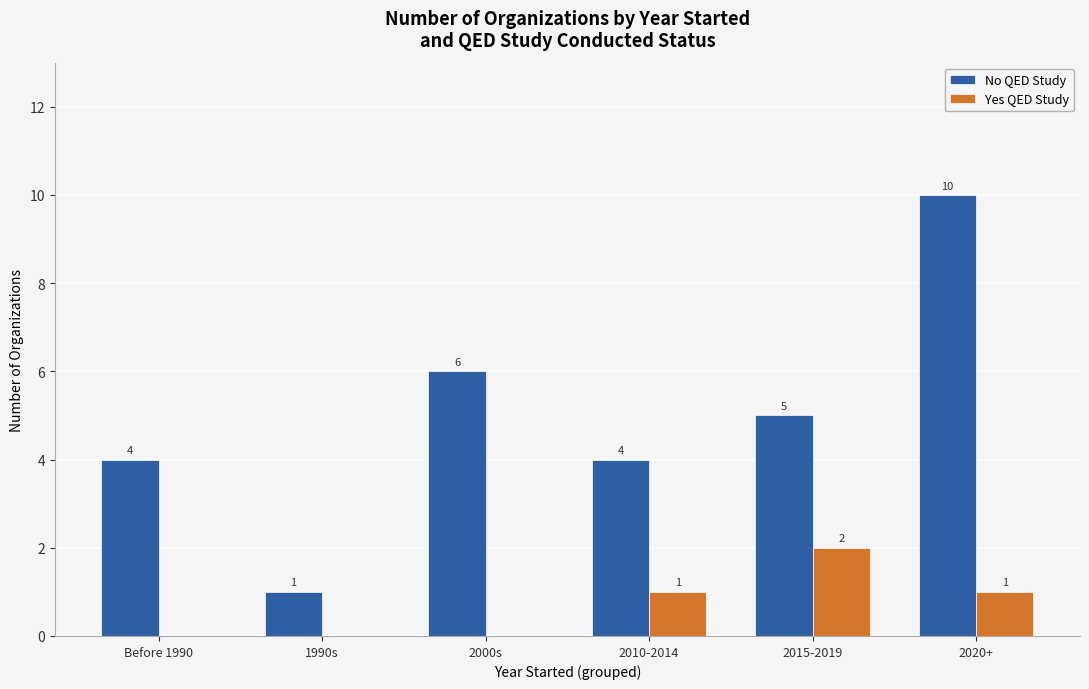

Reading right to left, list all the values displayed in this chart.

No QED Study: 2020+=10	2015-2019=5	2010-2014=4	2000s=6	1990s=1	Before 1990=4
Yes QED Study: 2020+=1	2015-2019=2	2010-2014=1	2000s=0	1990s=0	Before 1990=0